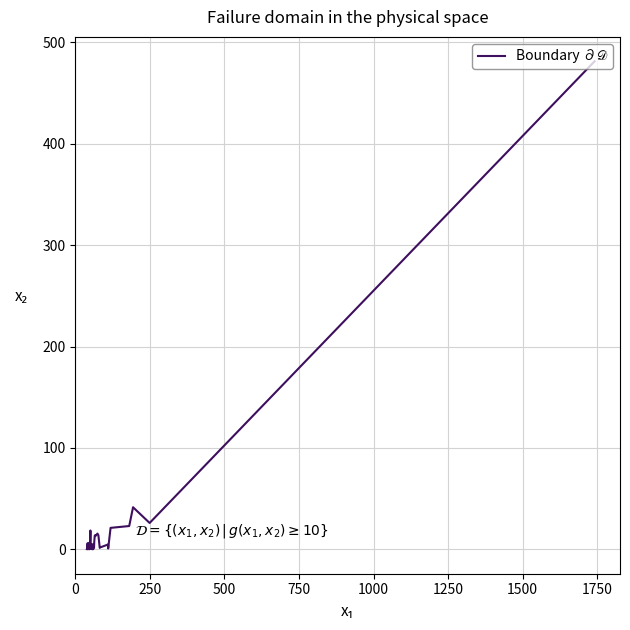

What is the difference between the maximum and minimum values?

481.2